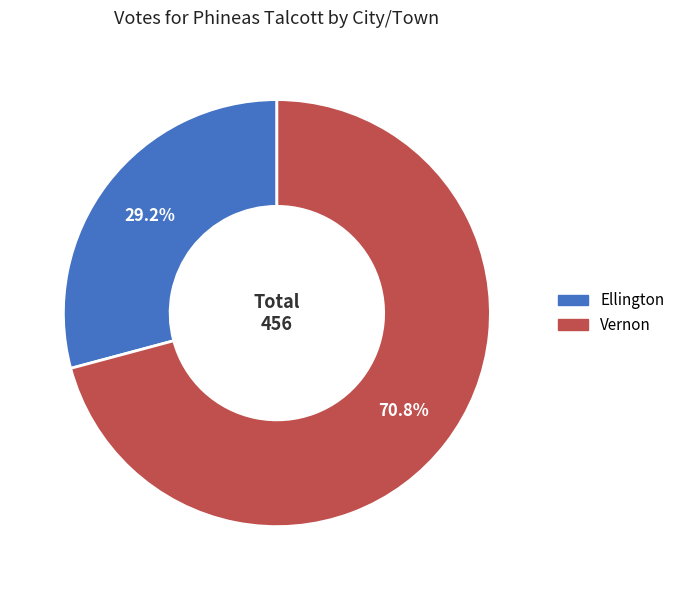

To the nearest percent, what is the average slice percentage?

50%